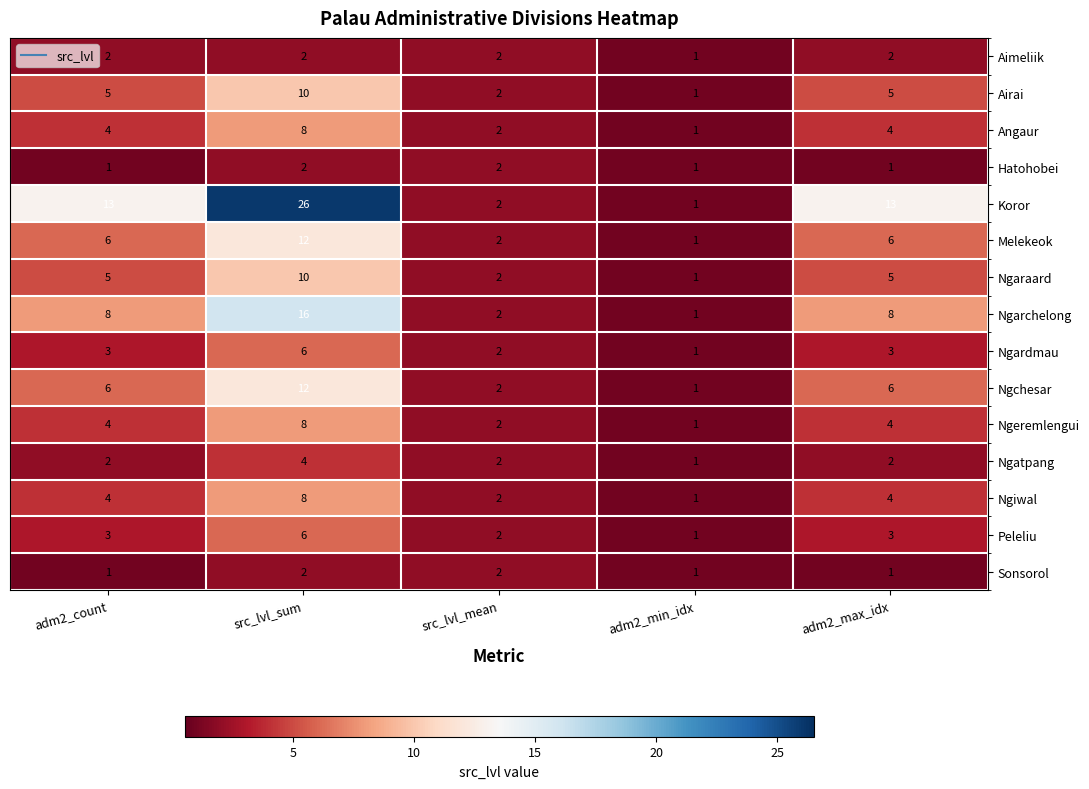

What is the sum of all Ngarchelong values?

35